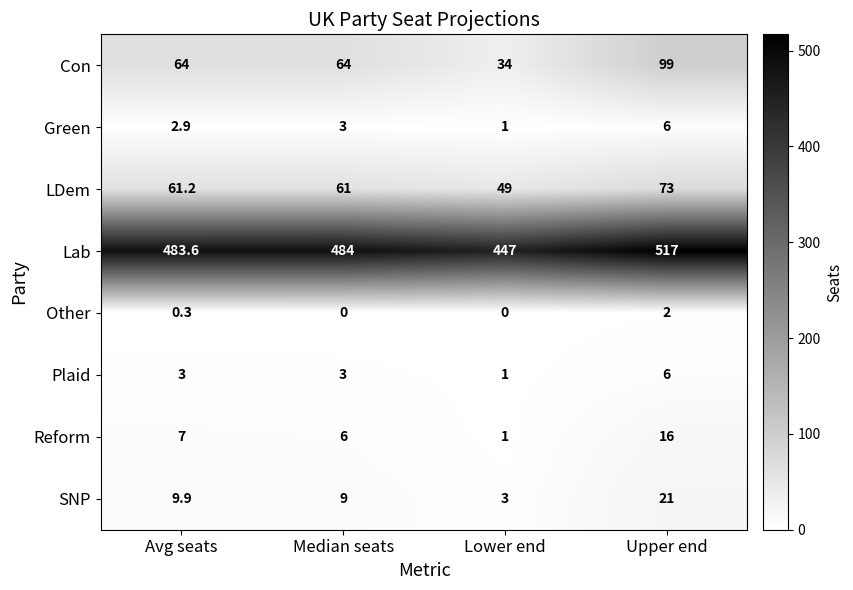

The LDem series shows 106.0 at Upper end. True or false?

False